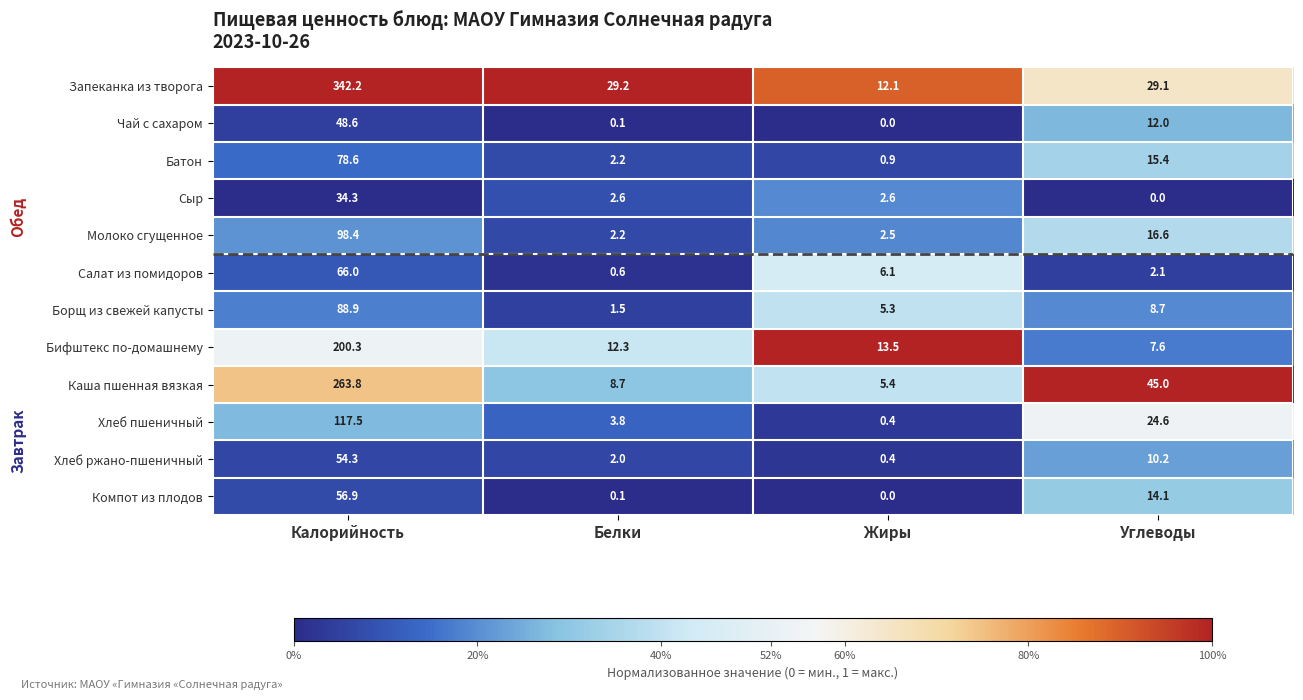

At which label does Борщ из свежей капусты first exceed 8?

Калорийность